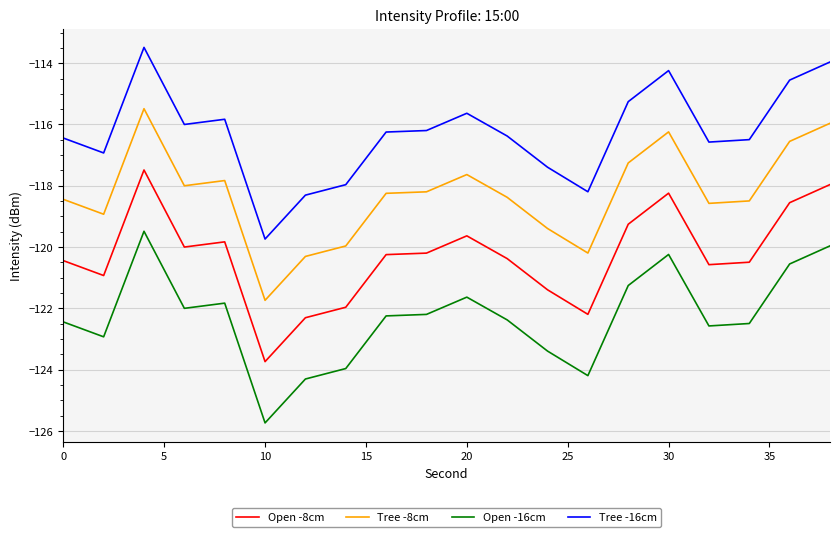

What is the difference between the maximum and minimum values in the Open -8cm series?

6.3